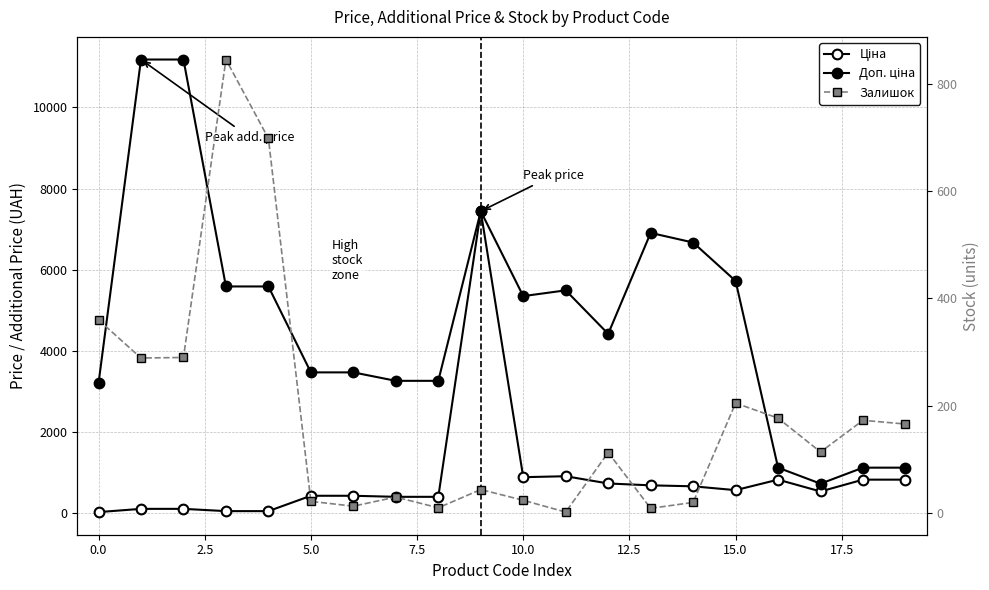

Reading left to right, what are all the values shown in this chart?

Ціна: 32.0	111.8	111.8	55.9	55.9	434.3	434.3	408.2	408.2	7444.6	892.2	915.8	737.2	691.0	667.4	572.7	831.5	540.5	831.5	831.5
Доп. ціна: 3205.0	11182.0	11182.0	5591.0	5591.0	3474.1	3474.1	3265.8	3265.8	7444.6	5353.1	5495.0	4423.0	6910.3	6673.6	5727.0	1126.7	732.0	1126.7	1126.7
Залишок: 360.0	289.0	290.0	845.0	698.0	22.0	13.0	30.0	10.0	44.0	24.0	2.0	113.0	9.0	20.0	205.0	177.0	114.0	173.0	166.0